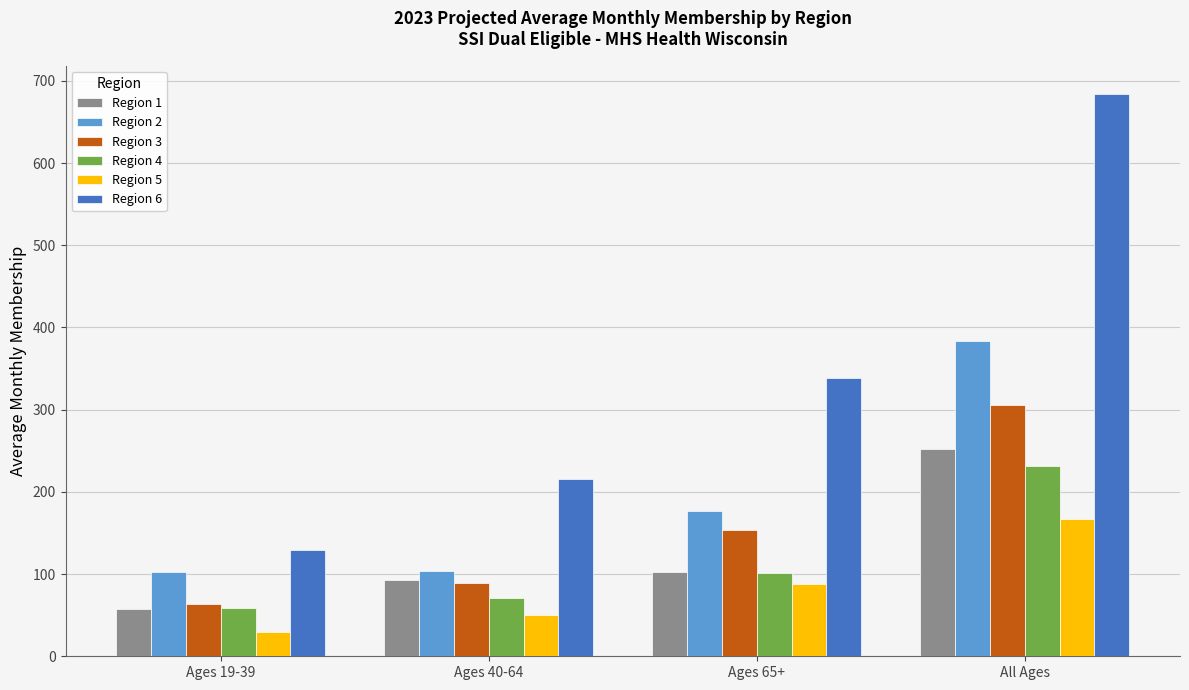

List the labels in order of Region 5 value, largest first.

All Ages, Ages 65+, Ages 40-64, Ages 19-39